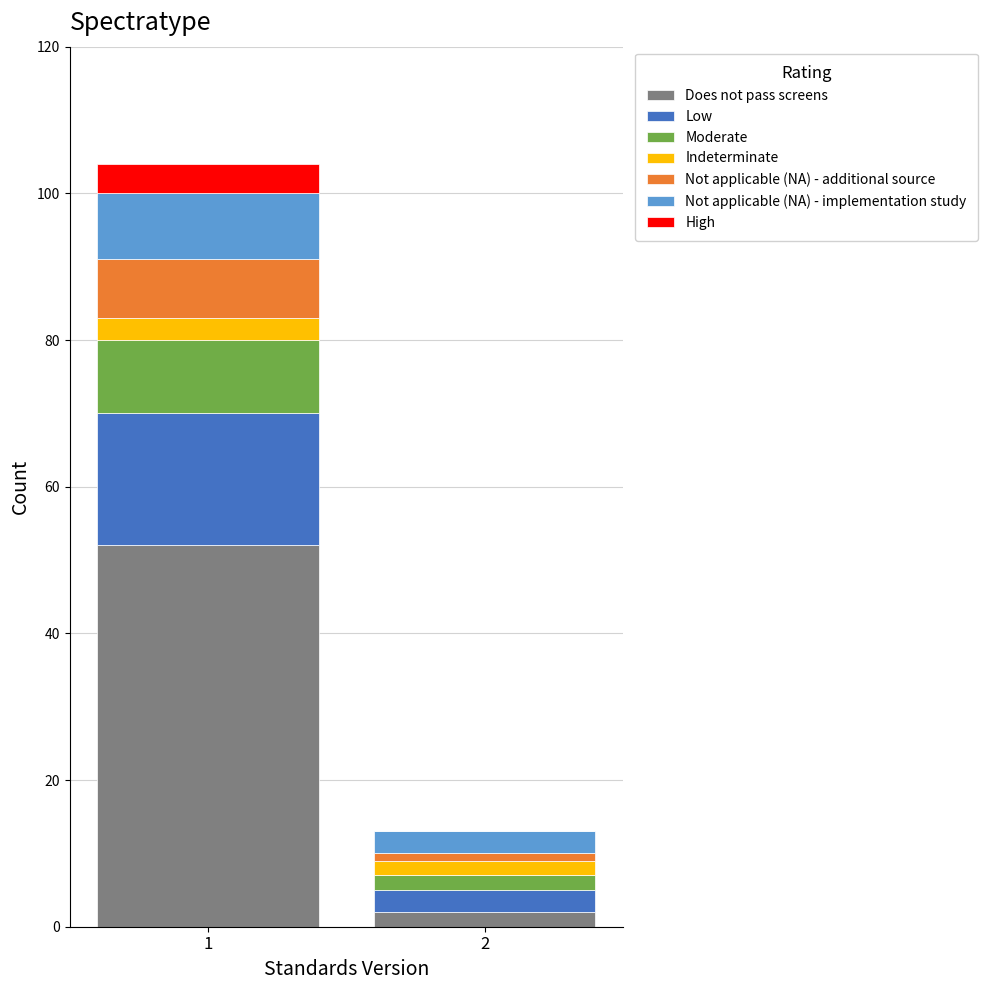

Reading left to right, what are the values for Does not pass screens?

1=52	2=2